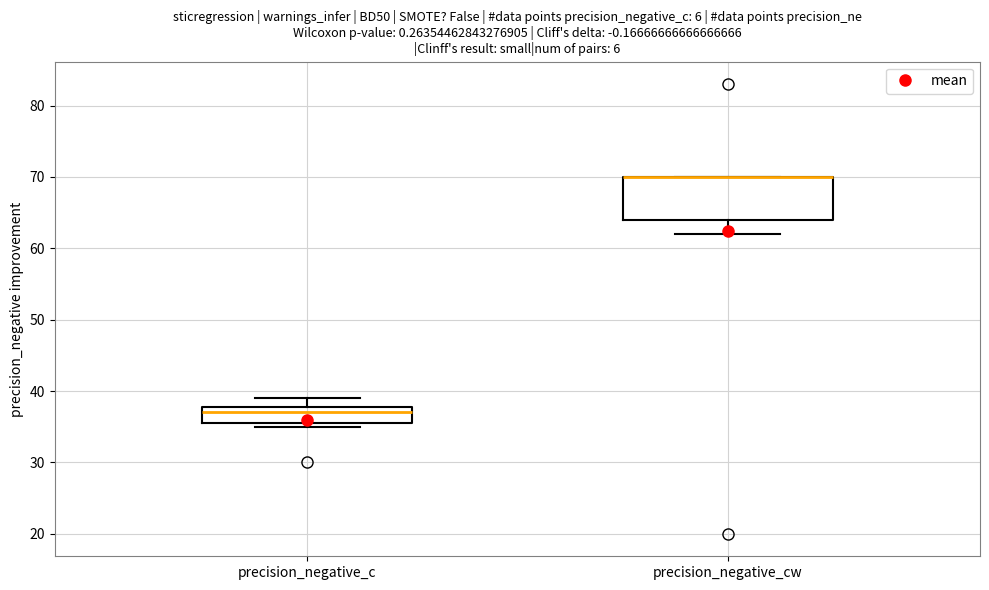

Reading left to right, transcribe this box plot: for each box, give where its median line is, the range the box spans, and where its two whiskers end, as read against the y-axis. The values are not printed on the chart, so give them approximately, as read against the axis.

precision_negative_c: median 37, box 36 to 38, whiskers 35 to 39
precision_negative_cw: median 70 (drawn on the box's upper edge), box 64 to 70, whiskers 62 to 70